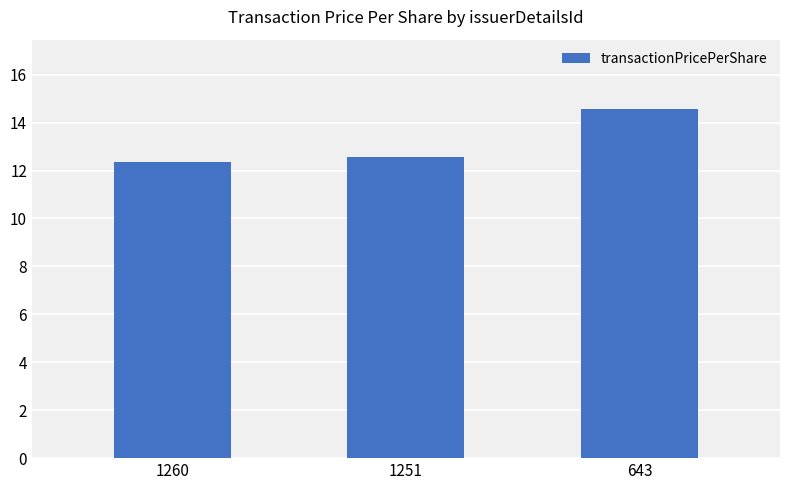

How many bars are there in total?

3